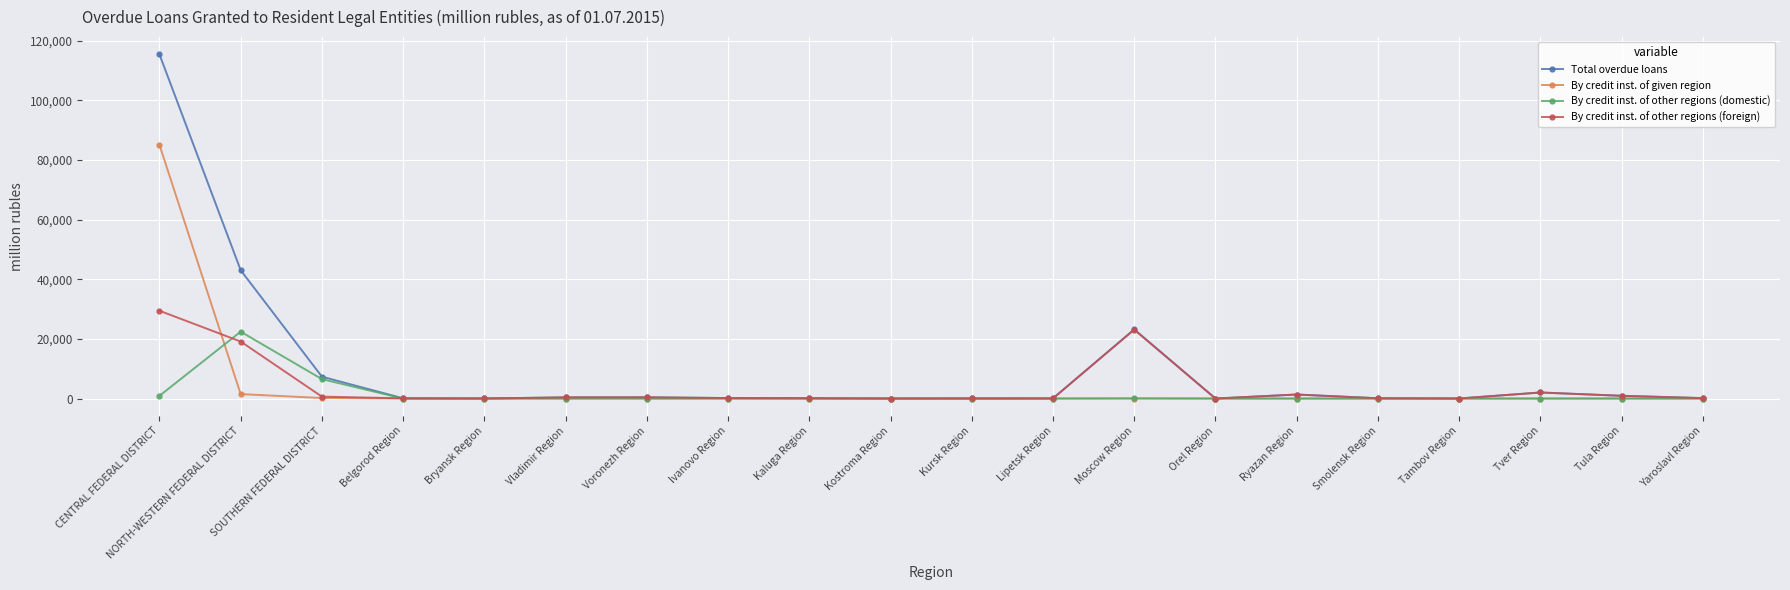

True or false: By credit inst. of other regions (domestic) has a value of 2 at Ryazan Region.

True